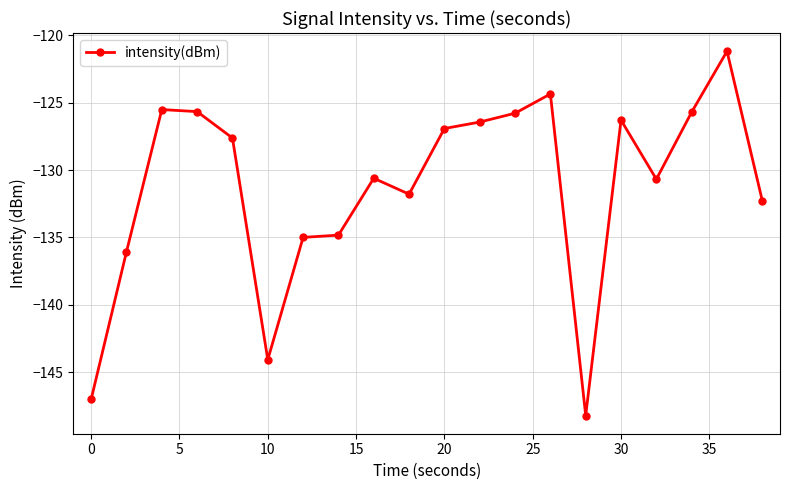

What is the sum of all values?

-2626.0